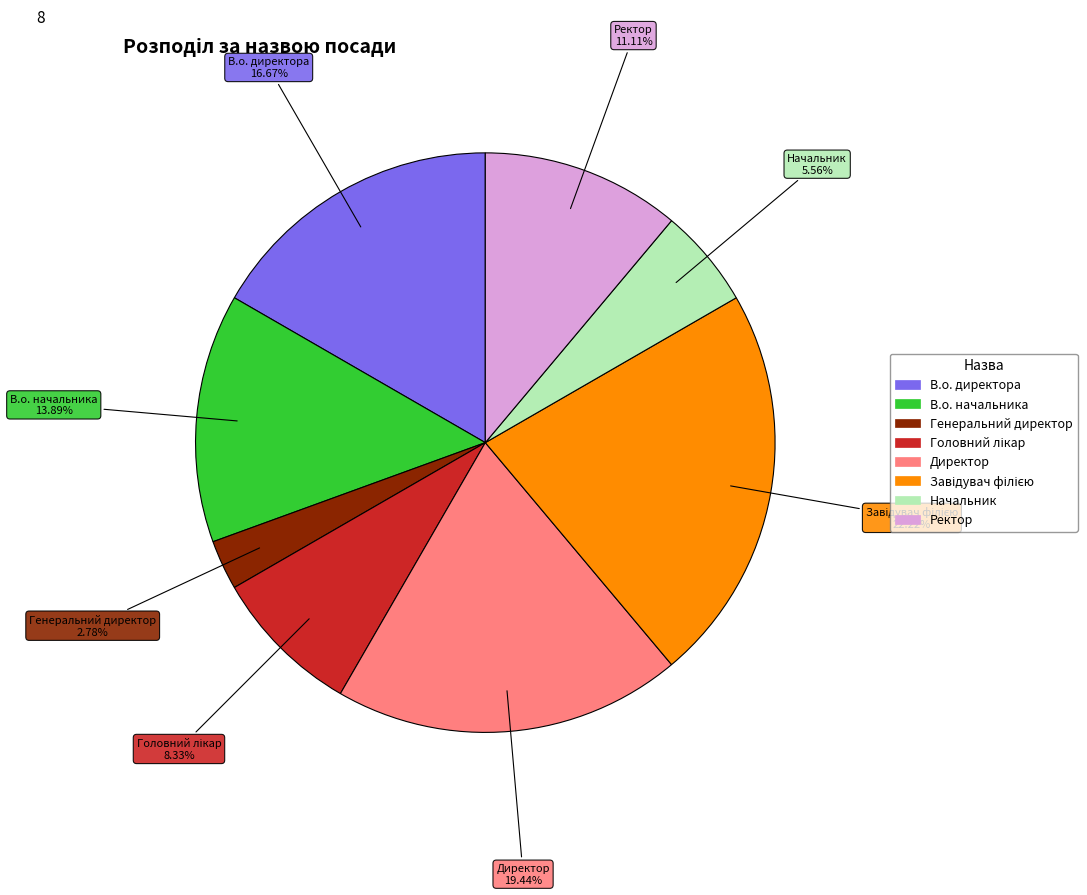

To the nearest percent, what percentage of the pie is Начальник?

6%